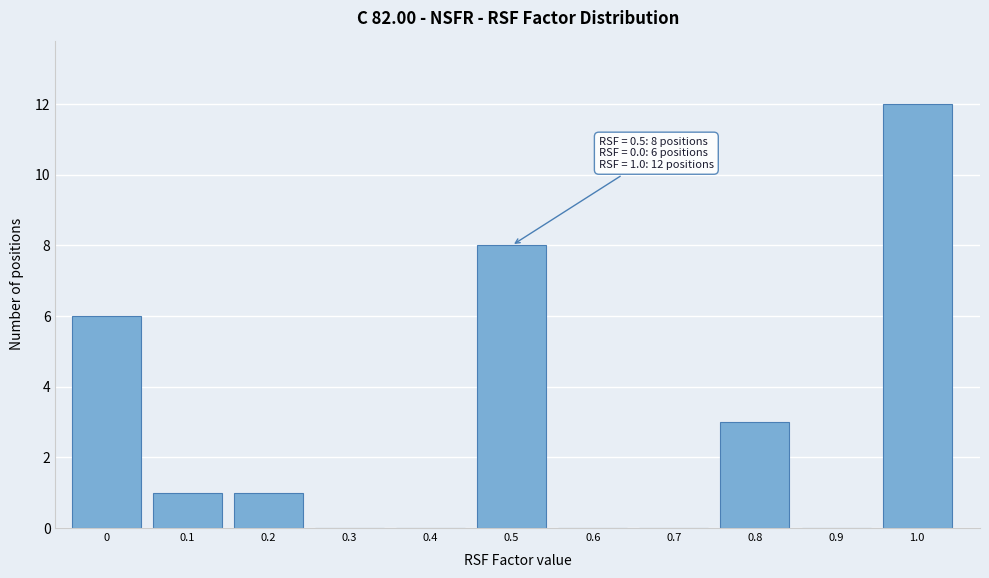

Reading left to right, list all the values displayed in this chart.

0=6	0.1=1	0.2=1	0.3=0	0.4=0	0.5=8	0.6=0	0.7=0	0.8=3	0.9=0	1.0=12